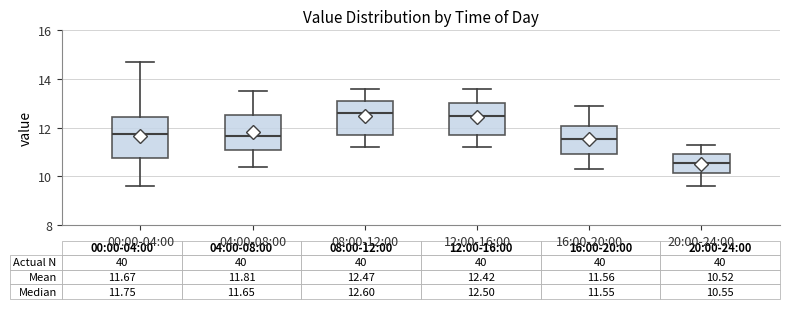

Which box's median line is the lowest?

20:00-24:00